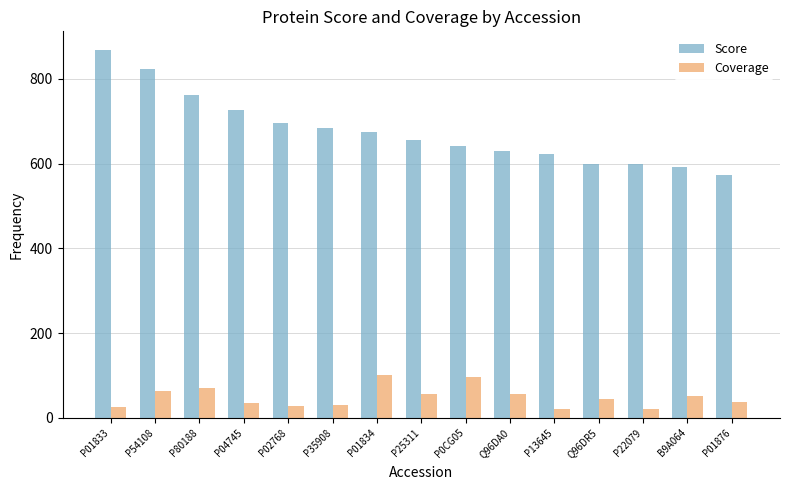

What is the minimum value for Score?

574.1